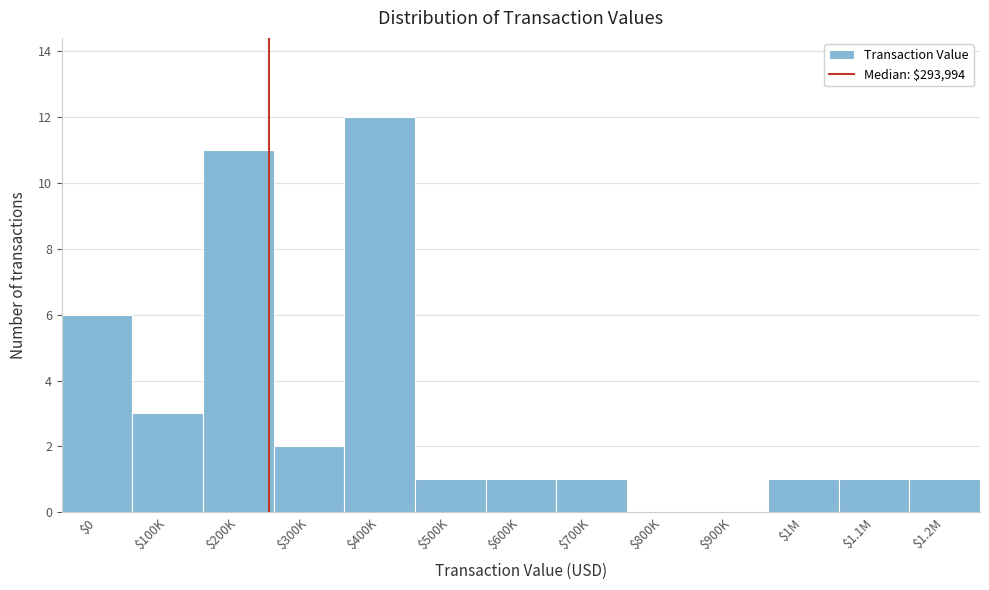

What is the sum of all values?

40